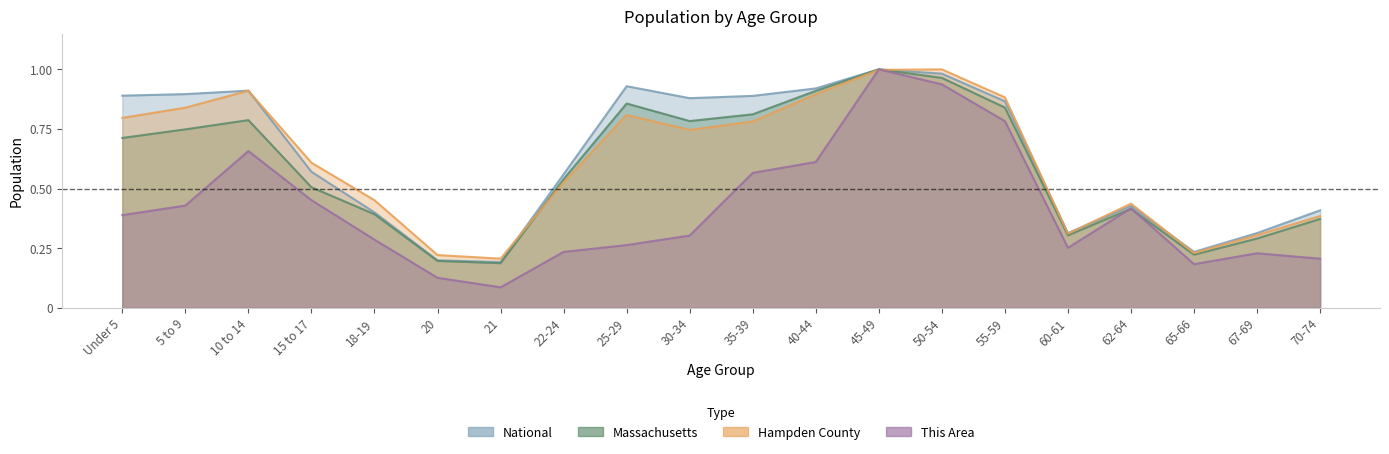

What is the lowest value of the Hampden County series?

0.2